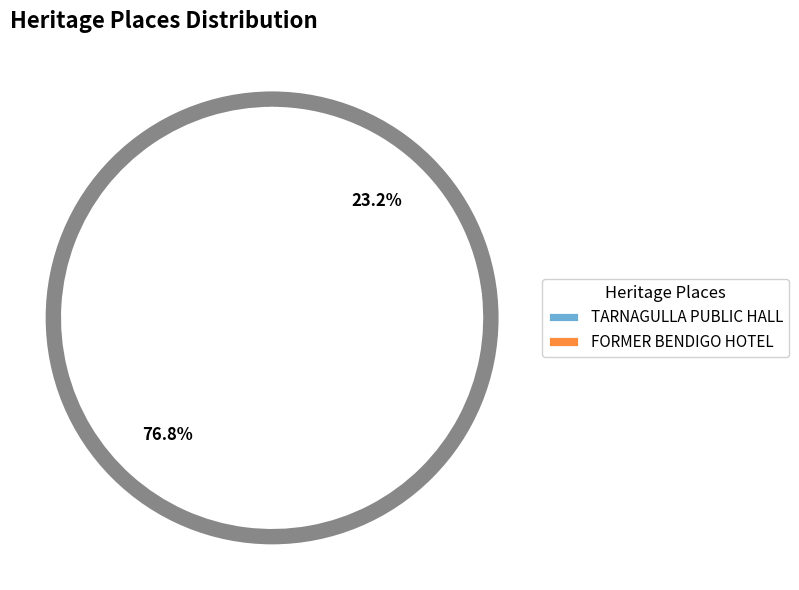

To the nearest percent, what percentage of the pie is TARNAGULLA PUBLIC HALL?

77%